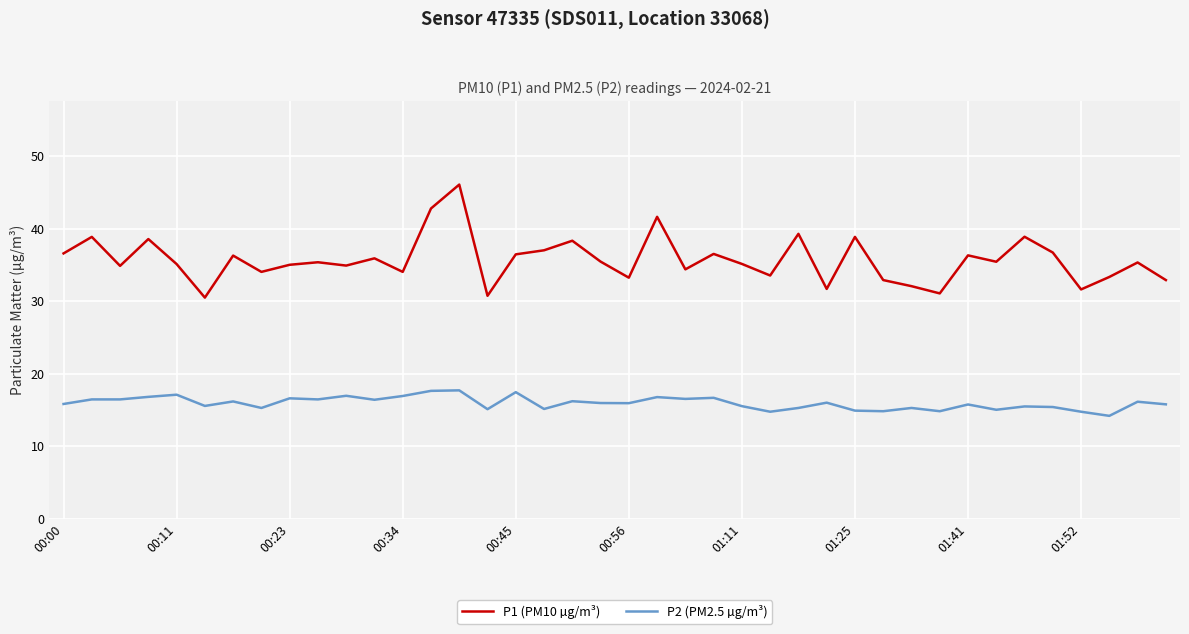

Which series has the widest spread of values?

P1 (PM10 µg/m³)